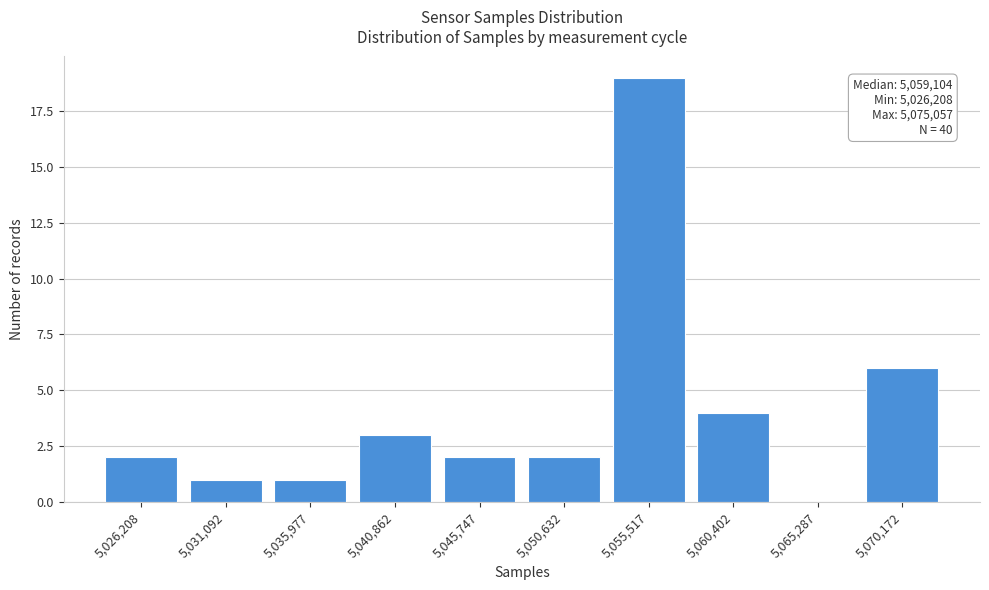

Reading left to right, extract all data points from this chart.

5,026,208=2	5,031,092=1	5,035,977=1	5,040,862=3	5,045,747=2	5,050,632=2	5,055,517=19	5,060,402=4	5,065,287=0	5,070,172=6